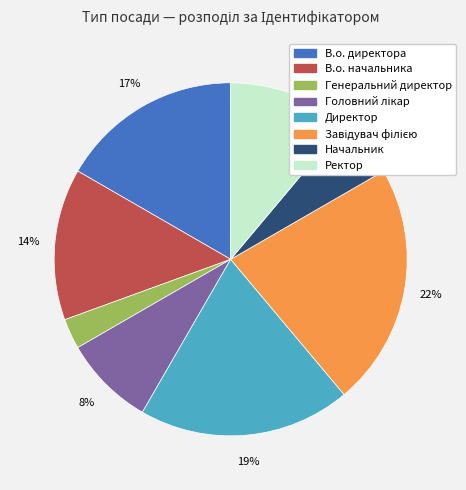

The В.о. начальника slice represents 6% of the pie. True or false?

False